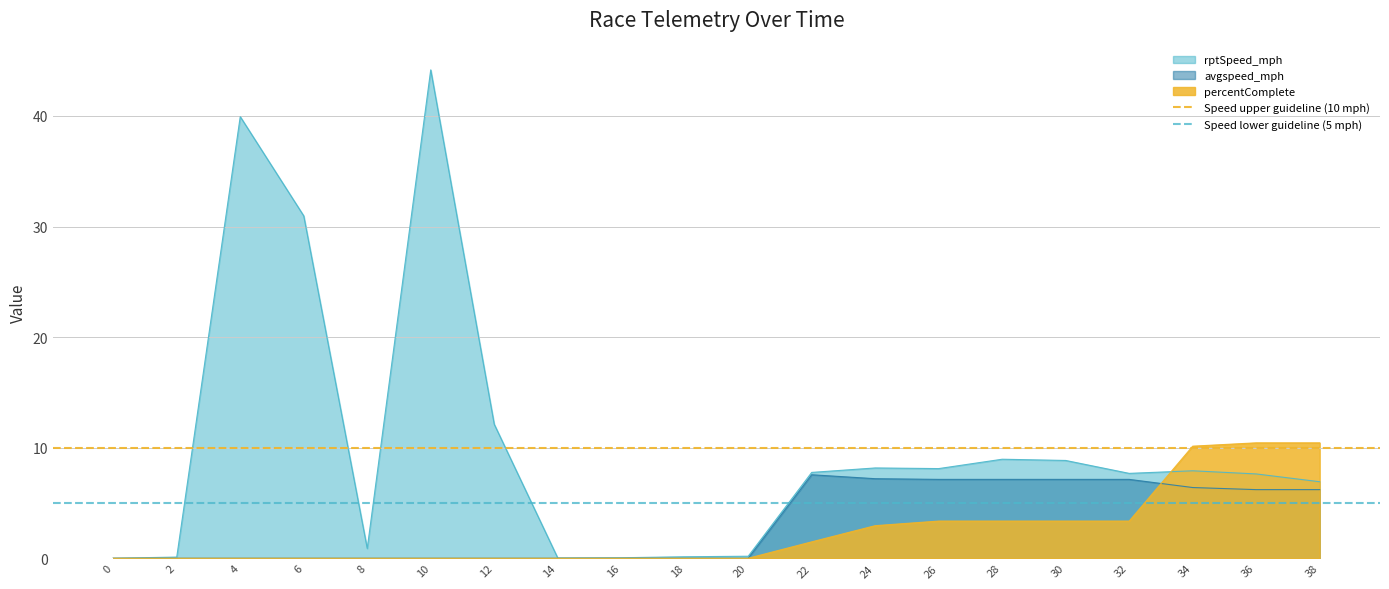

Read the Speed lower guideline (5 mph) value at 2.

5